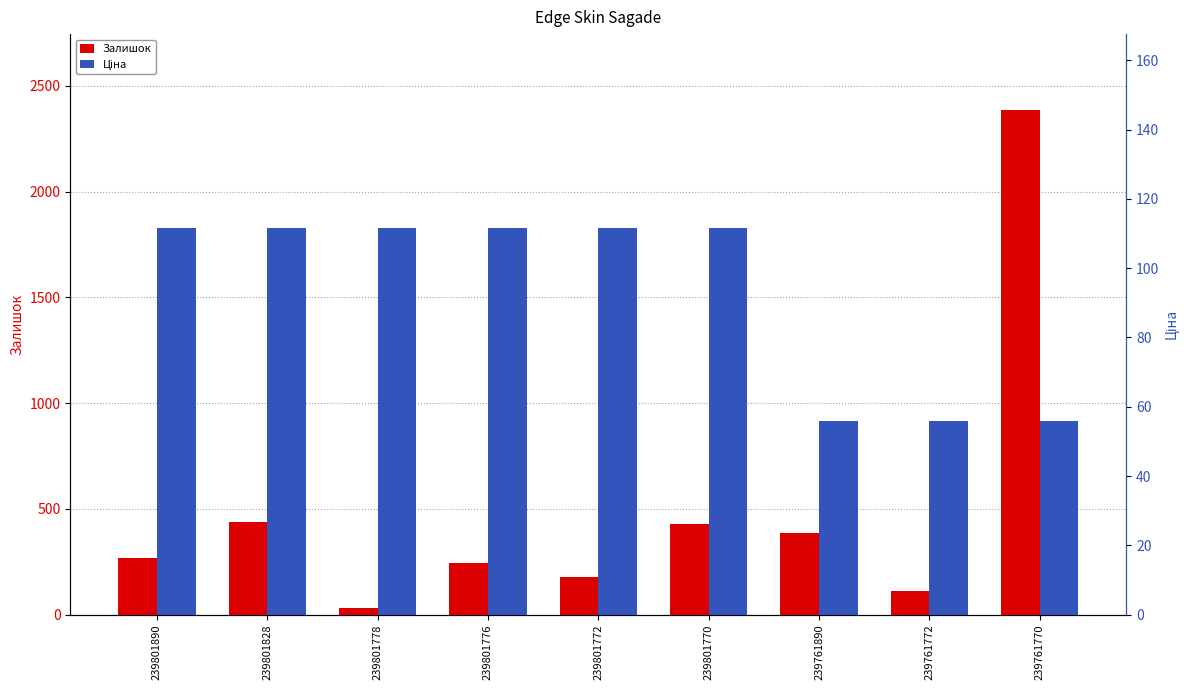

How many values in the Залишок series are below 269?

4